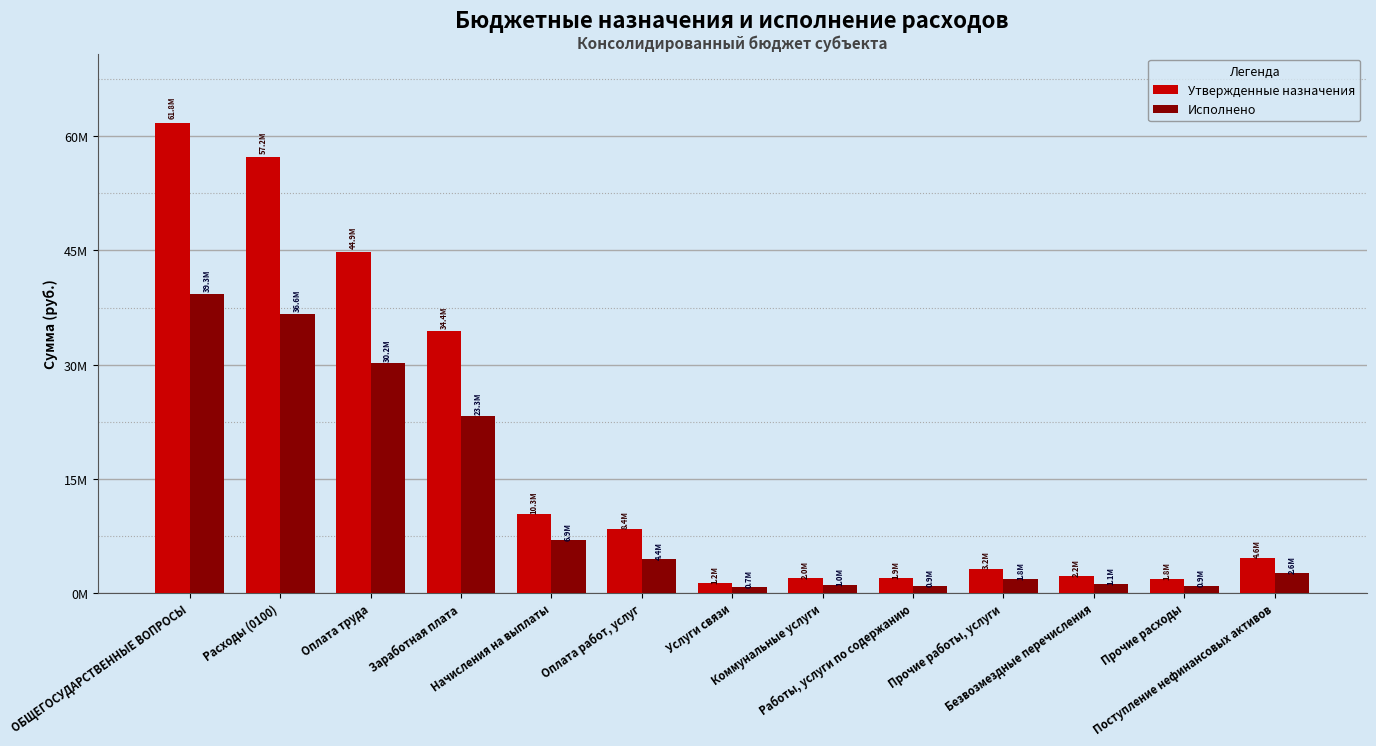

At which category is the sum across all series the highest?

ОБЩЕГОСУДАРСТВЕННЫЕ ВОПРОСЫ